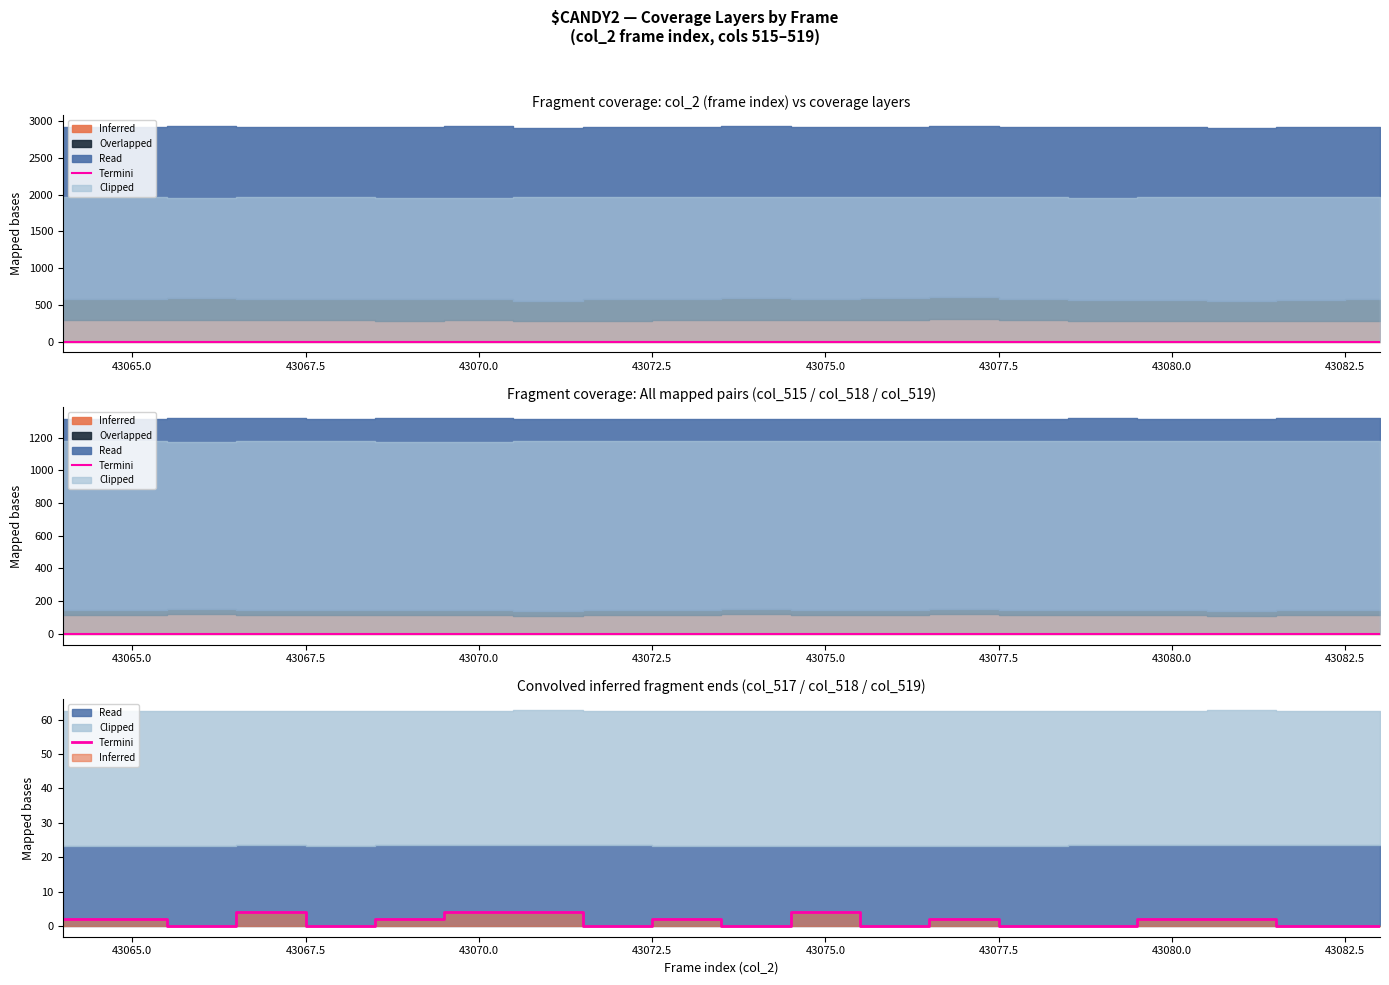

What is the difference between the maximum and minimum values?

4